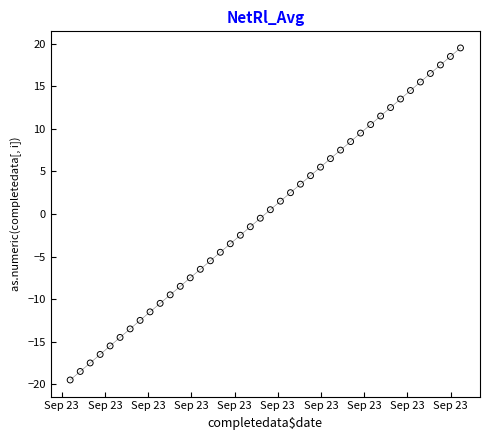

What is the range of Y values (max minus min)?

39.0